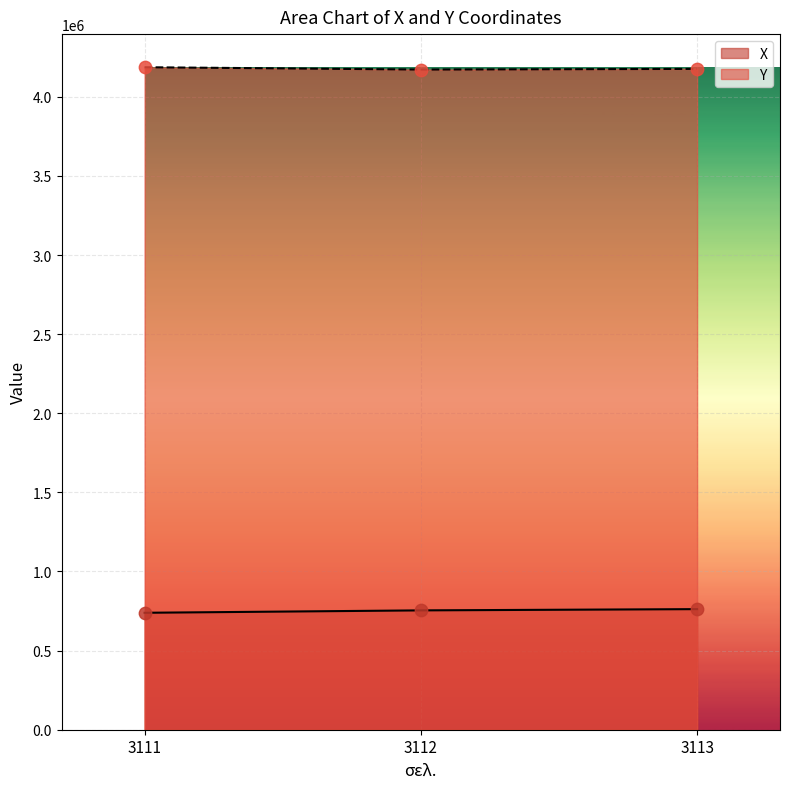

Which series reaches the minimum Y coordinate?

X